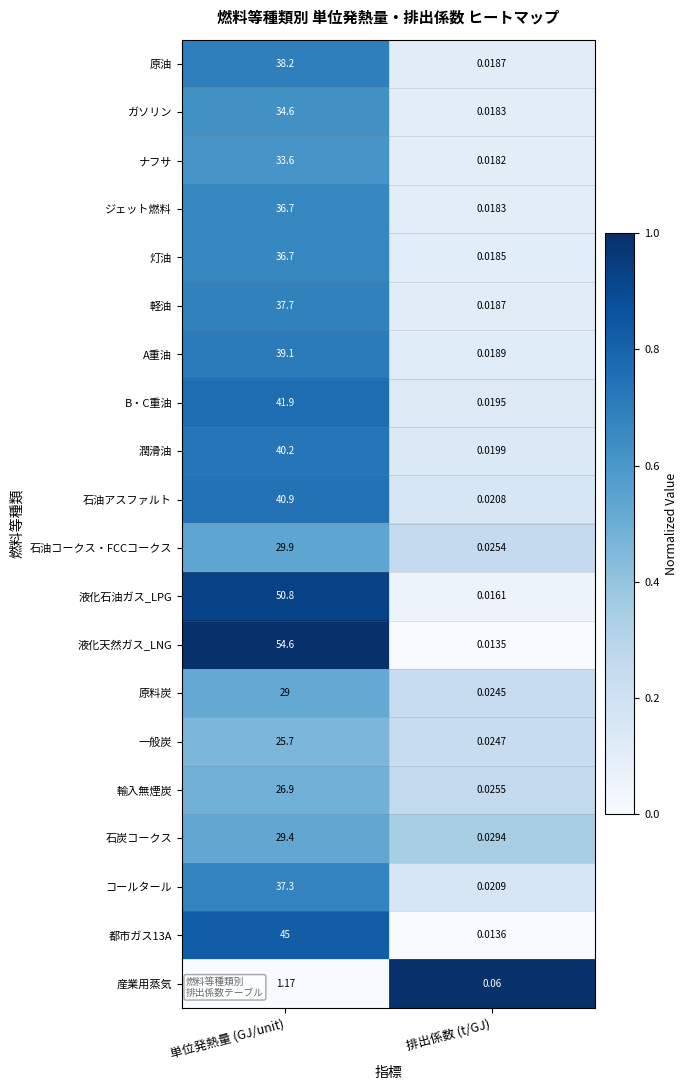

Which series changed the most between 単位発熱量 (GJ/unit) and 排出係数 (t/GJ)?

液化天然ガス_LNG